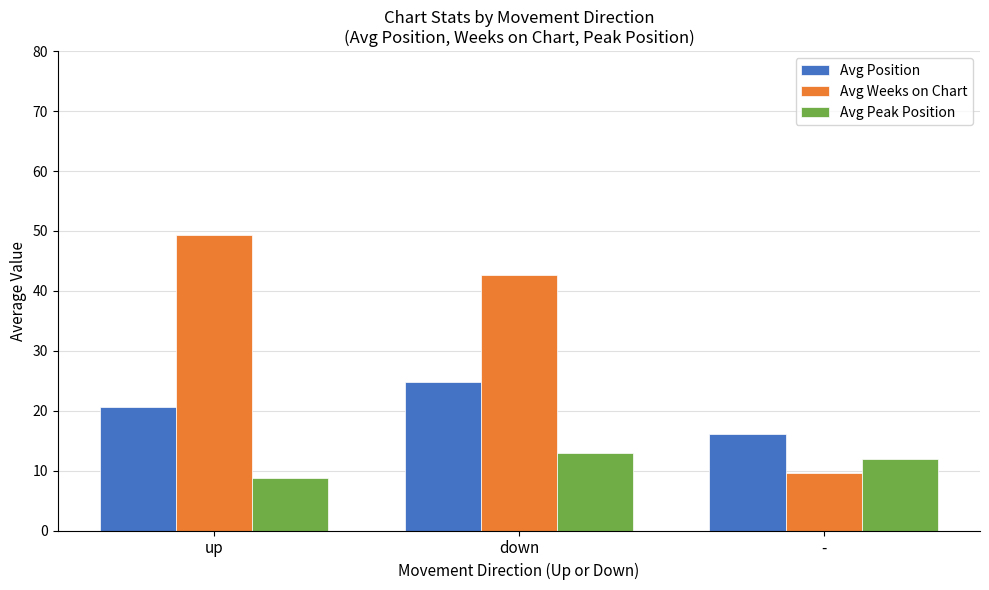

What is the average value of the Avg Weeks on Chart series?

33.9